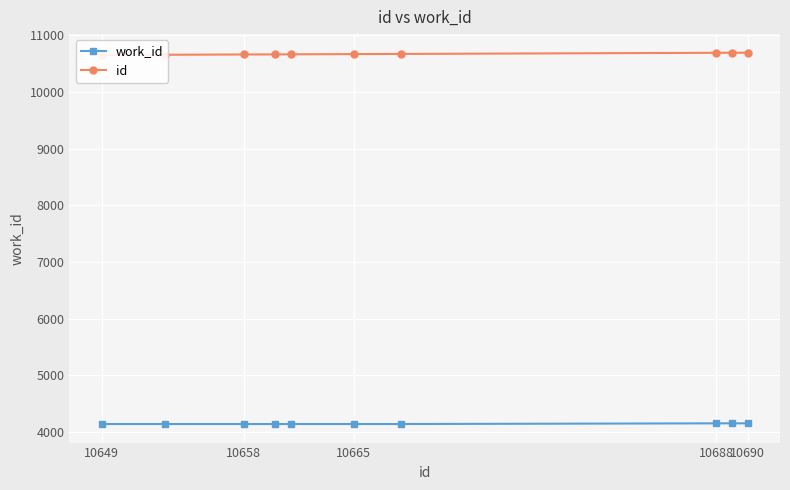

The value of work_id at 10665 is 7211. True or false?

False